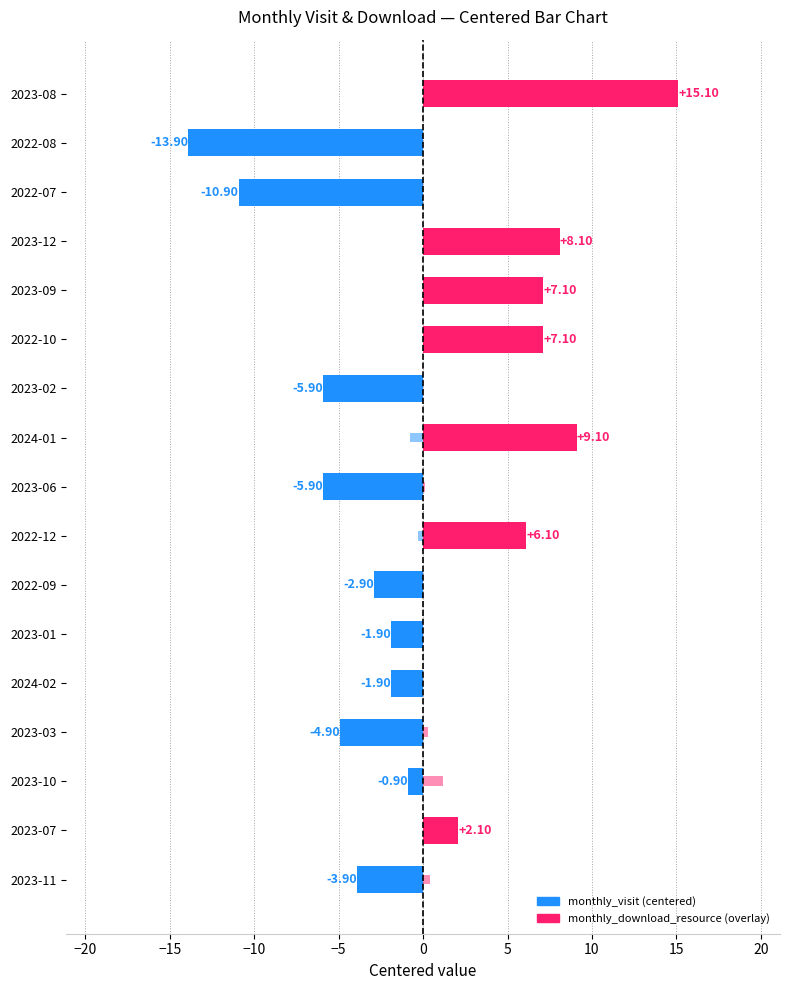

The value of monthly_visit (centered) at 2023-10 is -1.6. True or false?

False